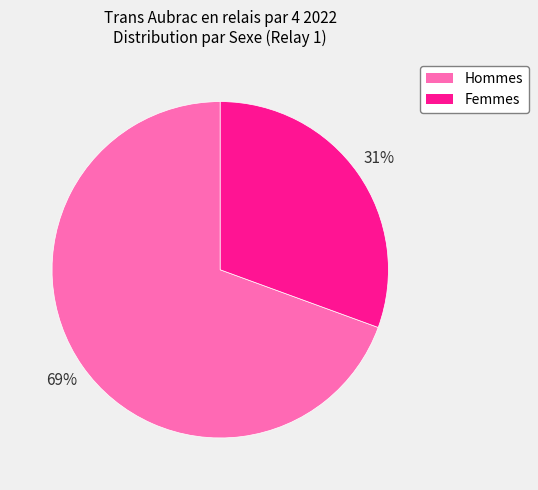

To the nearest percent, what is the average slice percentage?

50%